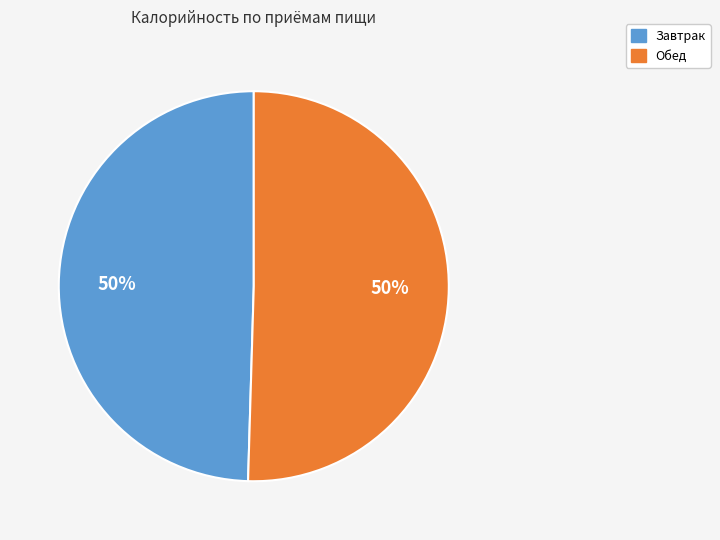

To the nearest percent, what percentage of the pie is Обед?

50%